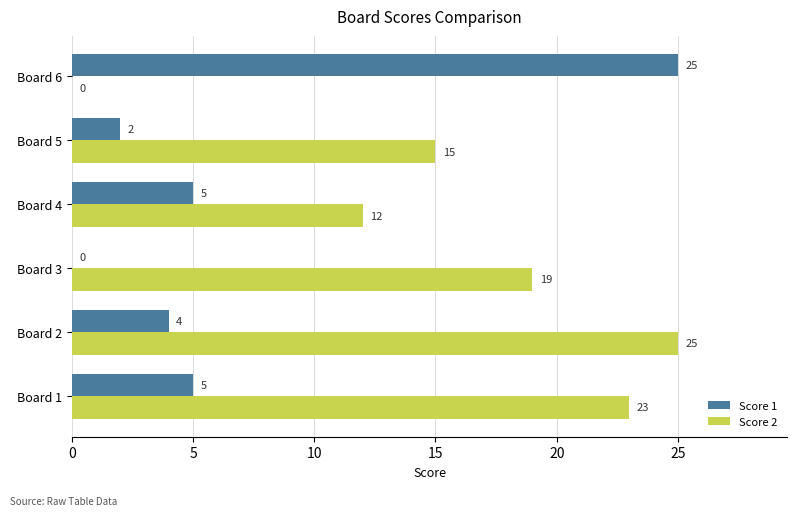

Which series has the largest total across all categories?

Score 2